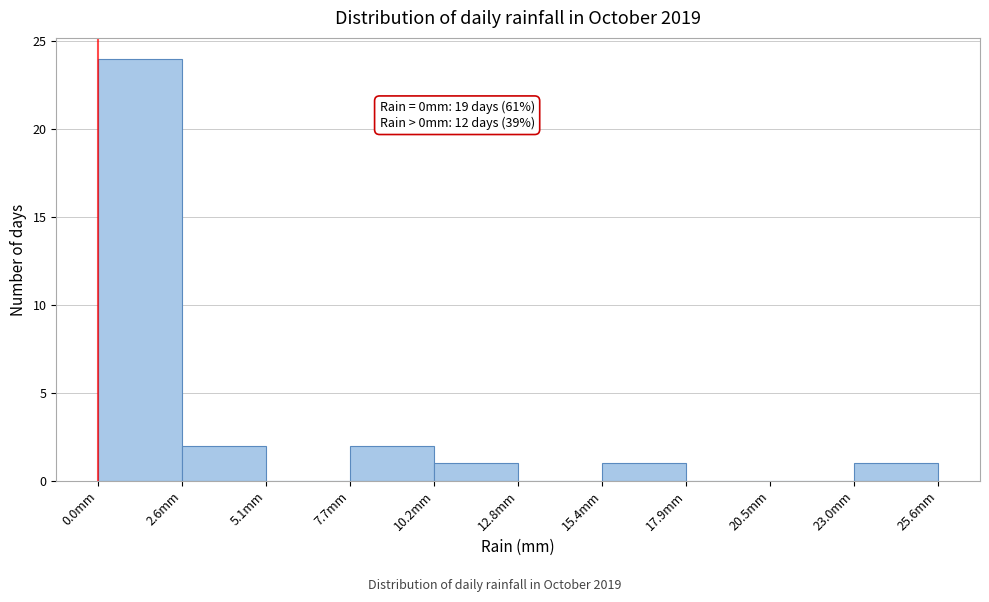

Which range on the x-axis has the tallest bar?

0.0 to 2.5